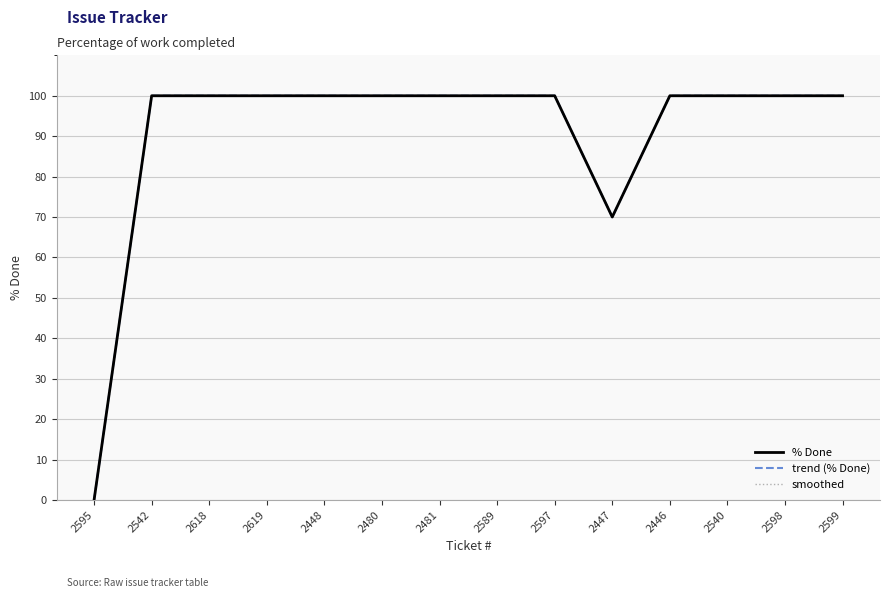

Does the chart have visible grid lines?

Yes